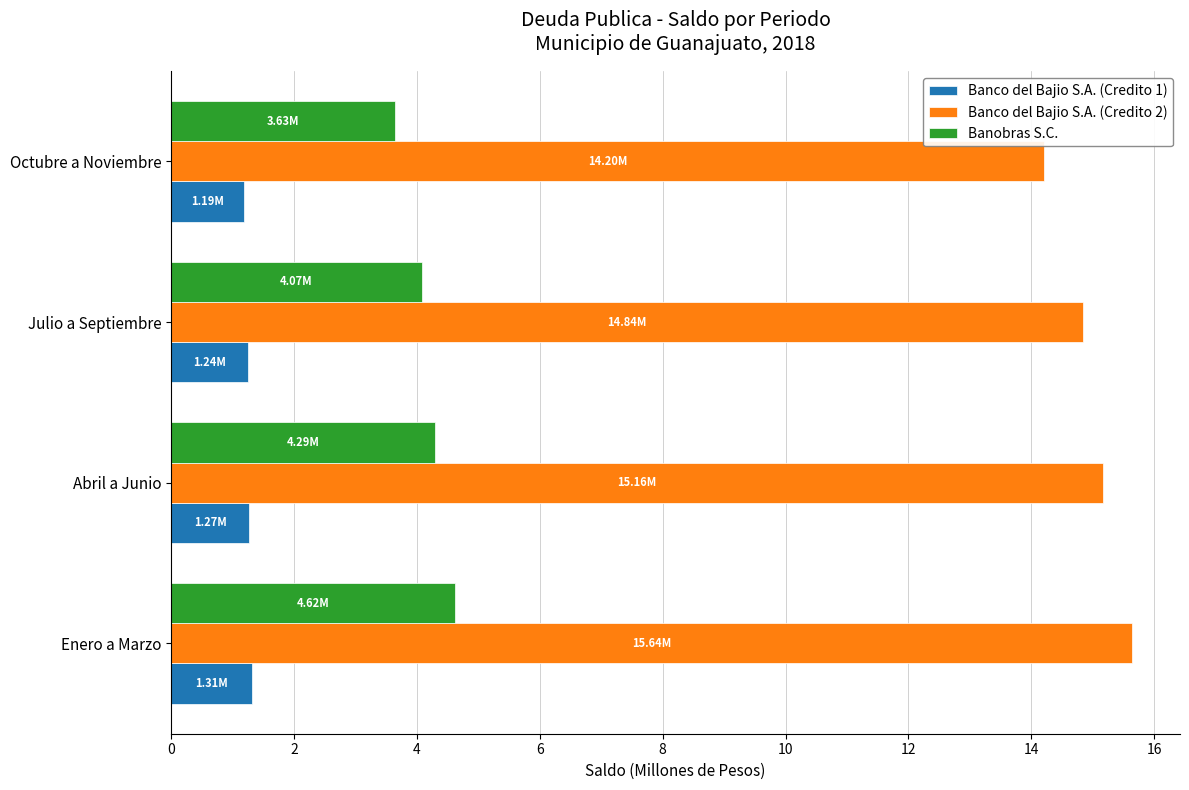

Which series has the largest range (max minus min)?

Banco del Bajio S.A. (Credito 2)